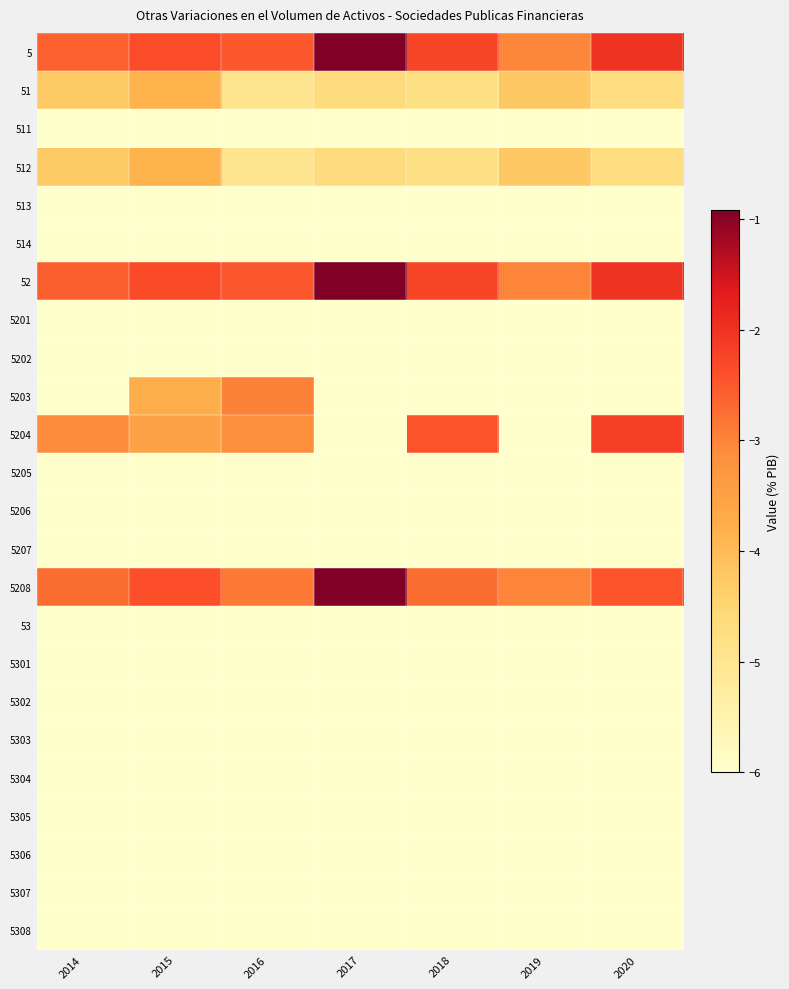

Reading left to right, transcribe all the data shown in this chart.

5: 2014=-2.6	2015=-2.4	2016=-2.5	2017=-0.9	2018=-2.3	2019=-3.0	2020=-2.0
51: 2014=-4.3	2015=-3.8	2016=-5.0	2017=-4.7	2018=-4.8	2019=-4.3	2020=-4.7
511: 2014=-6.0	2015=-6.0	2016=-6.0	2017=-6.0	2018=-6.0	2019=-6.0	2020=-6.0
512: 2014=-4.3	2015=-3.8	2016=-5.0	2017=-4.7	2018=-4.8	2019=-4.3	2020=-4.7
513: 2014=-6.0	2015=-6.0	2016=-6.0	2017=-6.0	2018=-6.0	2019=-6.0	2020=-6.0
514: 2014=-6.0	2015=-6.0	2016=-6.0	2017=-6.0	2018=-6.0	2019=-6.0	2020=-6.0
52: 2014=-2.6	2015=-2.3	2016=-2.5	2017=-0.9	2018=-2.3	2019=-3.0	2020=-2.0
5201: 2014=-6.0	2015=-6.0	2016=-6.0	2017=-6.0	2018=-6.0	2019=-6.0	2020=-6.0
5202: 2014=-6.0	2015=-6.0	2016=-6.0	2017=-6.0	2018=-6.0	2019=-6.0	2020=-6.0
5203: 2014=-6.0	2015=-3.8	2016=-3.0	2017=-6.0	2018=-6.0	2019=-6.0	2020=-6.0
5204: 2014=-3.1	2015=-3.5	2016=-3.1	2017=-6.0	2018=-2.4	2019=-6.0	2020=-2.2
5205: 2014=-6.0	2015=-6.0	2016=-6.0	2017=-6.0	2018=-6.0	2019=-6.0	2020=-6.0
5206: 2014=-6.0	2015=-6.0	2016=-6.0	2017=-6.0	2018=-6.0	2019=-6.0	2020=-6.0
5207: 2014=-6.0	2015=-6.0	2016=-6.0	2017=-6.0	2018=-6.0	2019=-6.0	2020=-6.0
5208: 2014=-2.7	2015=-2.4	2016=-2.9	2017=-0.9	2018=-2.7	2019=-3.0	2020=-2.5
53: 2014=-6.0	2015=-6.0	2016=-6.0	2017=-6.0	2018=-6.0	2019=-6.0	2020=-6.0
5301: 2014=-6.0	2015=-6.0	2016=-6.0	2017=-6.0	2018=-6.0	2019=-6.0	2020=-6.0
5302: 2014=-6.0	2015=-6.0	2016=-6.0	2017=-6.0	2018=-6.0	2019=-6.0	2020=-6.0
5303: 2014=-6.0	2015=-6.0	2016=-6.0	2017=-6.0	2018=-6.0	2019=-6.0	2020=-6.0
5304: 2014=-6.0	2015=-6.0	2016=-6.0	2017=-6.0	2018=-6.0	2019=-6.0	2020=-6.0
5305: 2014=-6.0	2015=-6.0	2016=-6.0	2017=-6.0	2018=-6.0	2019=-6.0	2020=-6.0
5306: 2014=-6.0	2015=-6.0	2016=-6.0	2017=-6.0	2018=-6.0	2019=-6.0	2020=-6.0
5307: 2014=-6.0	2015=-6.0	2016=-6.0	2017=-6.0	2018=-6.0	2019=-6.0	2020=-6.0
5308: 2014=-6.0	2015=-6.0	2016=-6.0	2017=-6.0	2018=-6.0	2019=-6.0	2020=-6.0